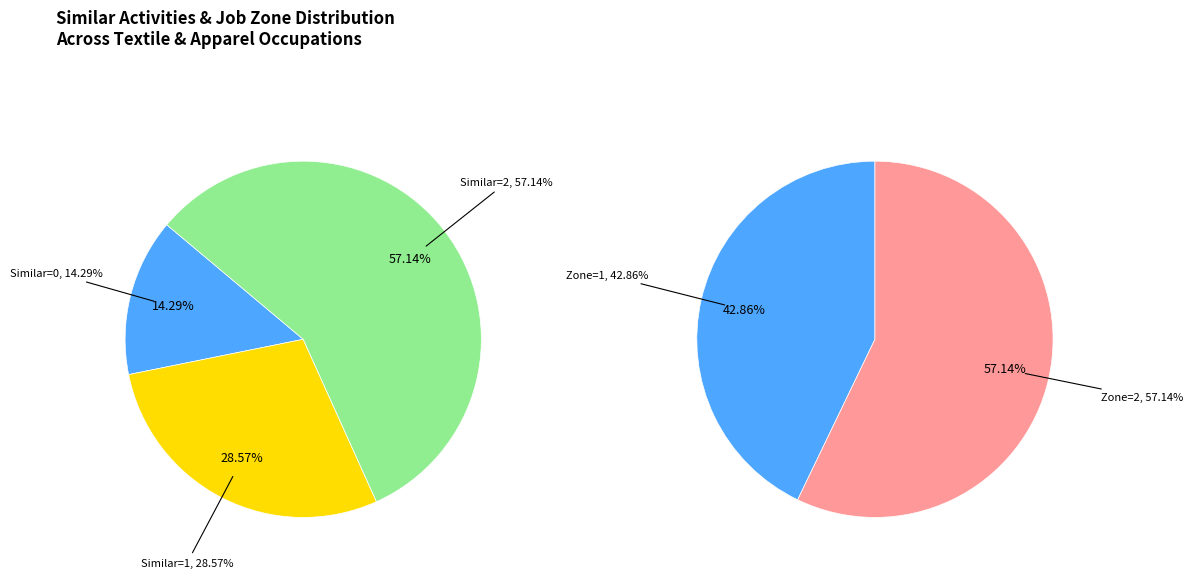

True or false: Tailors, Dressmakers, and Custom Sewers accounts for 33% of the total.

False